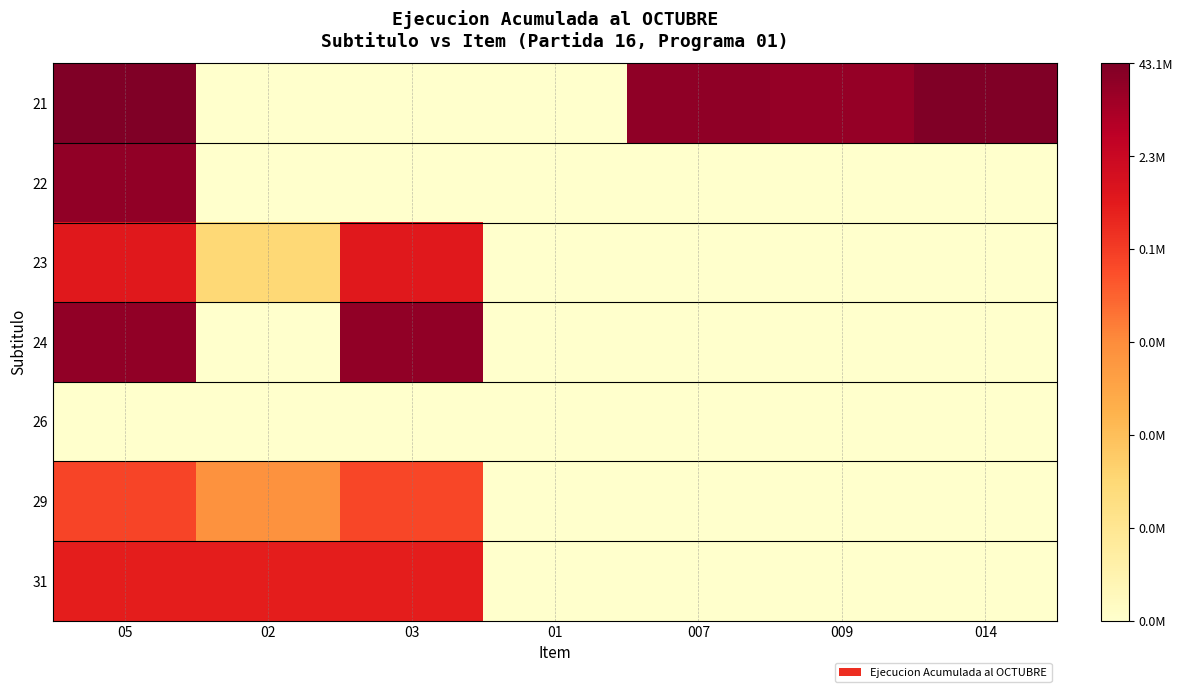

Reading left to right, what are all the values shown in this chart?

21: 05=17.5	02=0.0	03=0.0	01=0.0	007=17.0	009=16.8	014=17.6
22: 05=16.9	02=0.0	03=0.0	01=0.0	007=0.0	009=0.0	014=0.0
23: 05=13.3	02=4.4	03=13.3	01=0.0	007=0.0	009=0.0	014=0.0
24: 05=16.9	02=0.0	03=16.9	01=0.0	007=0.0	009=0.0	014=0.0
26: 05=0.0	02=0.0	03=0.0	01=0.0	007=0.0	009=0.0	014=0.0
29: 05=11.4	02=8.5	03=11.3	01=0.0	007=0.0	009=0.0	014=0.0
31: 05=13.0	02=13.0	03=13.0	01=0.0	007=0.0	009=0.0	014=0.0